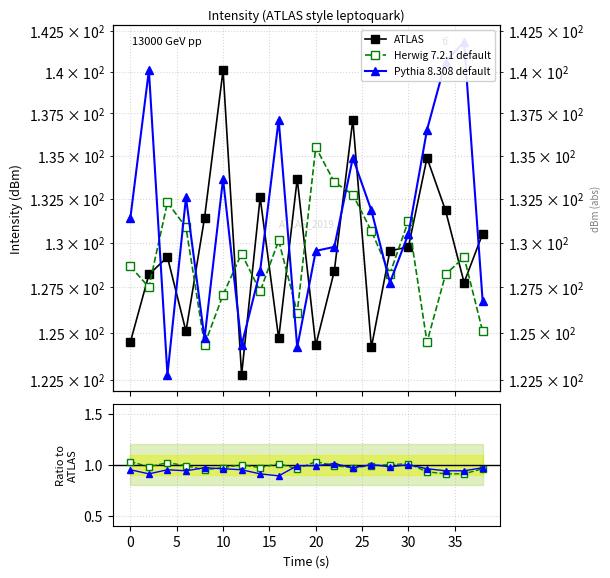

Is it true that Pythia 8.308 default equals 1.5 at 0?

False